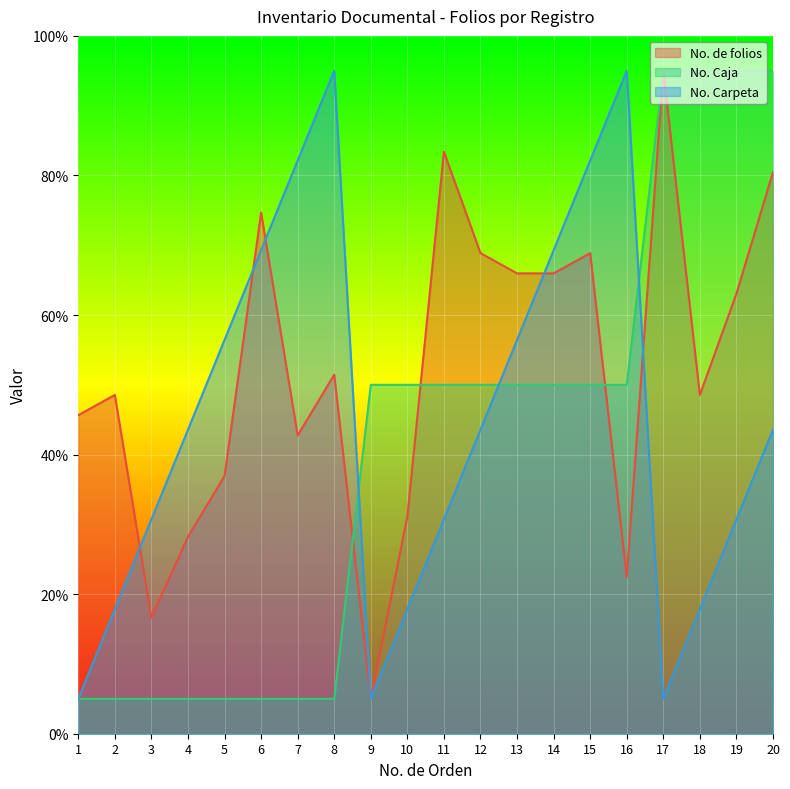

What is the lowest value of the No. de folios series?

5.0